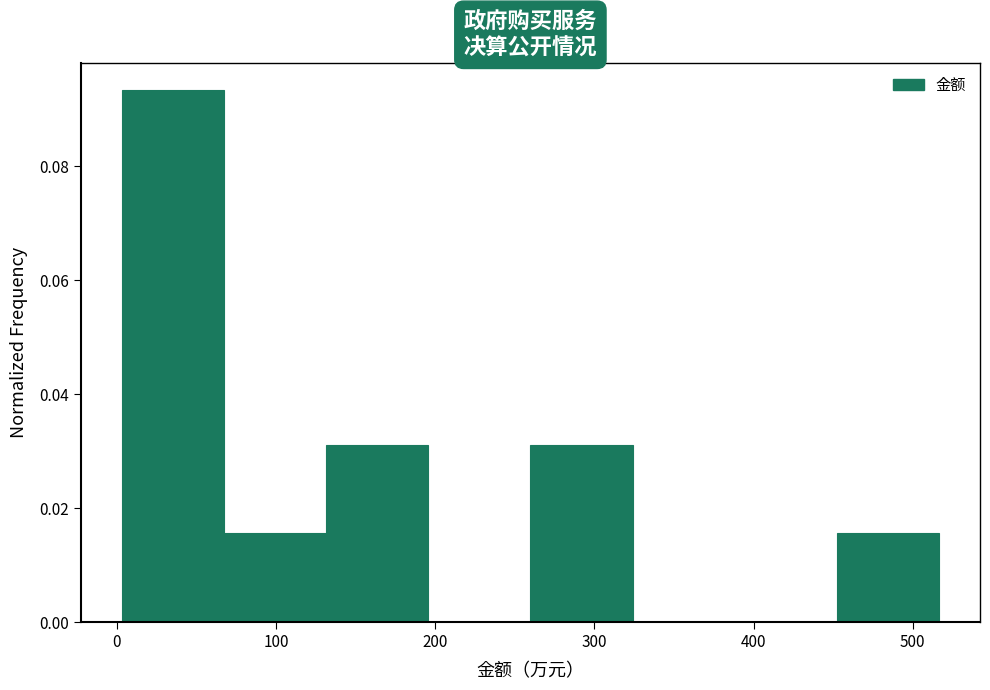

Reading left to right, list every bar in this chart as the range it spans on the x-axis followed by its height. Neither the bar edges nor the heights are printed on the chart, so give them approximately, as read against the axes.

0 to 70: 0.094
70 to 130: 0.016
130 to 200: 0.032
200 to 260: 0
260 to 320: 0.032
320 to 390: 0
390 to 450: 0
450 to 520: 0.016